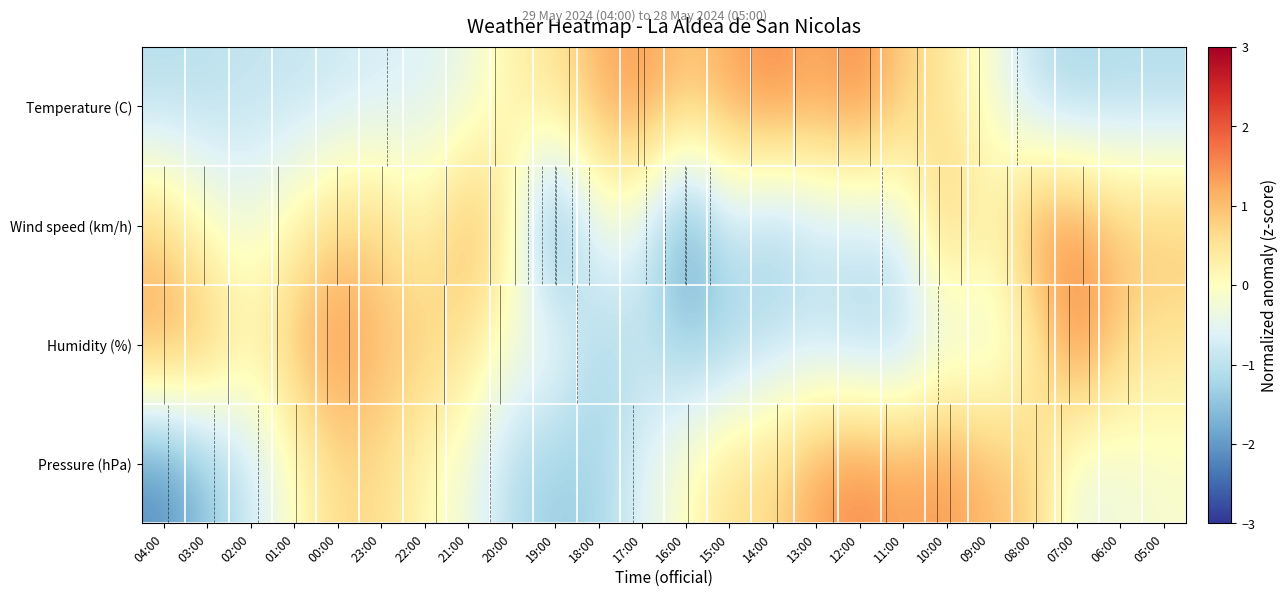

At 09:00, list the series in order from largest to smallest.

Pressure (hPa), Wind speed (km/h), Temperature (C), Humidity (%)